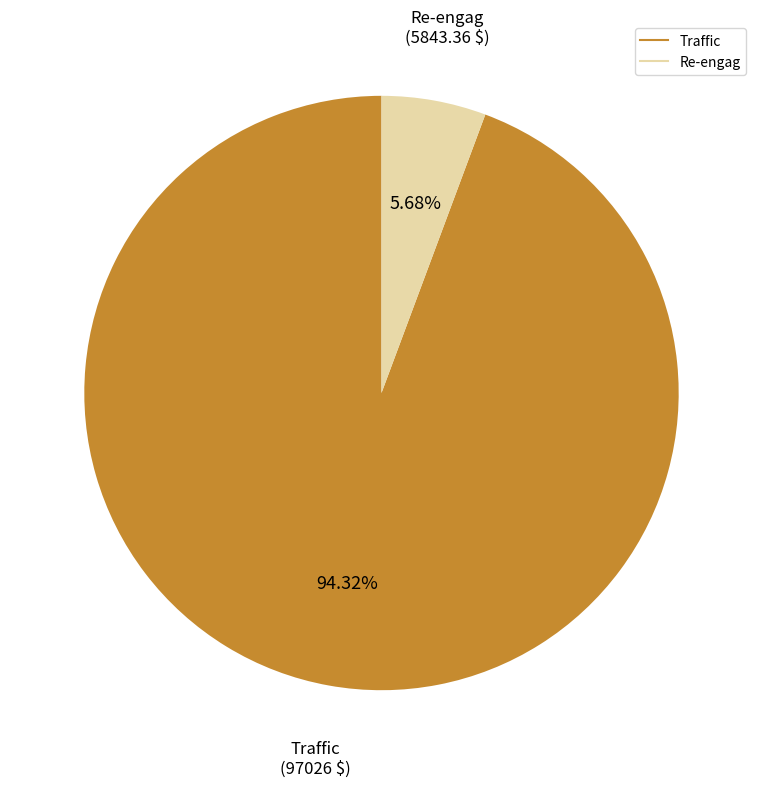

Is there a majority slice in this chart?

Yes